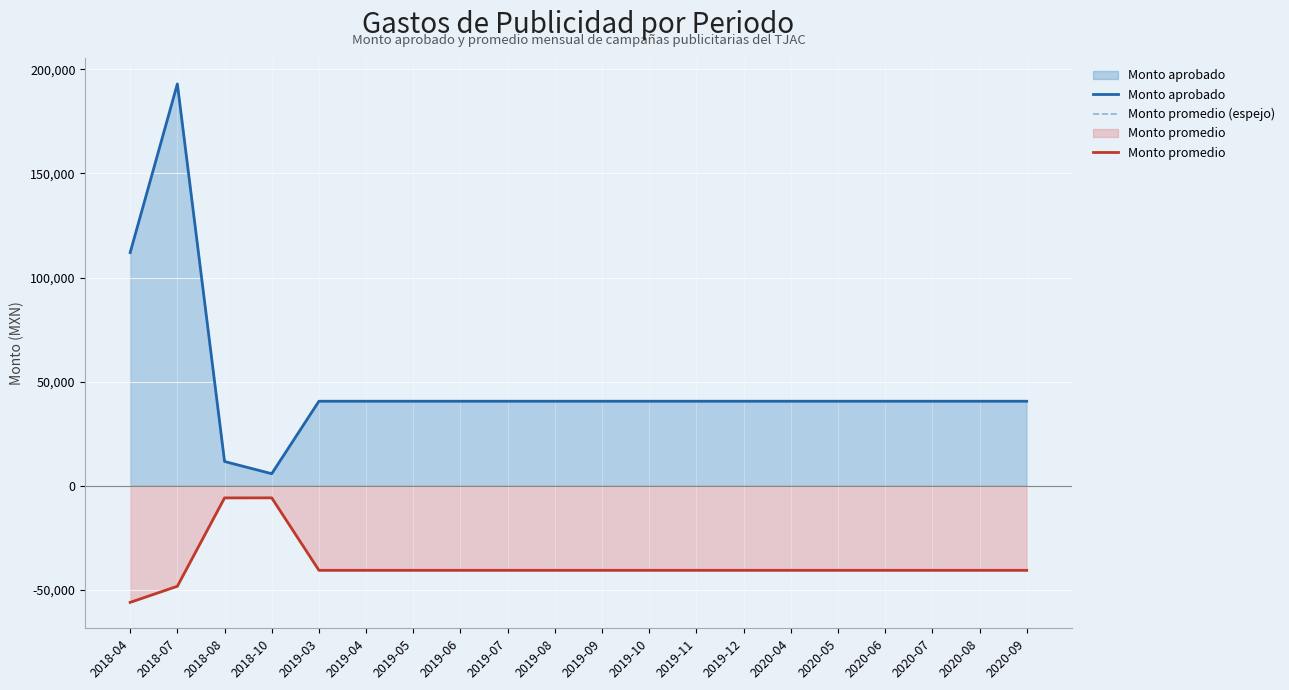

Does the chart display data point markers on the line(s)?

No